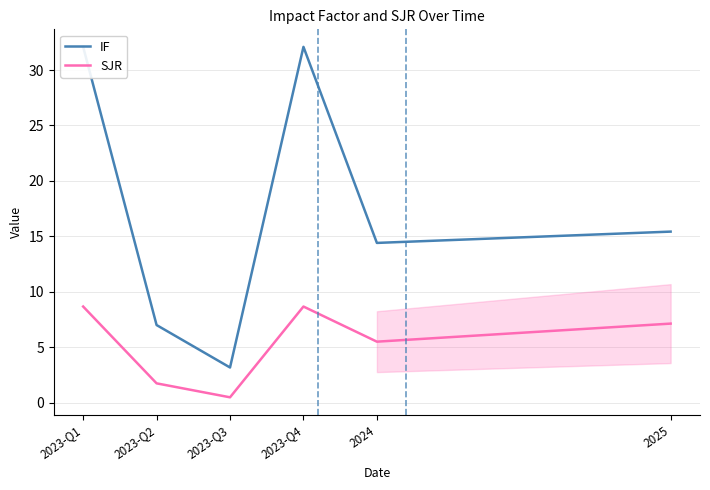

What is the greatest value displayed?

32.1